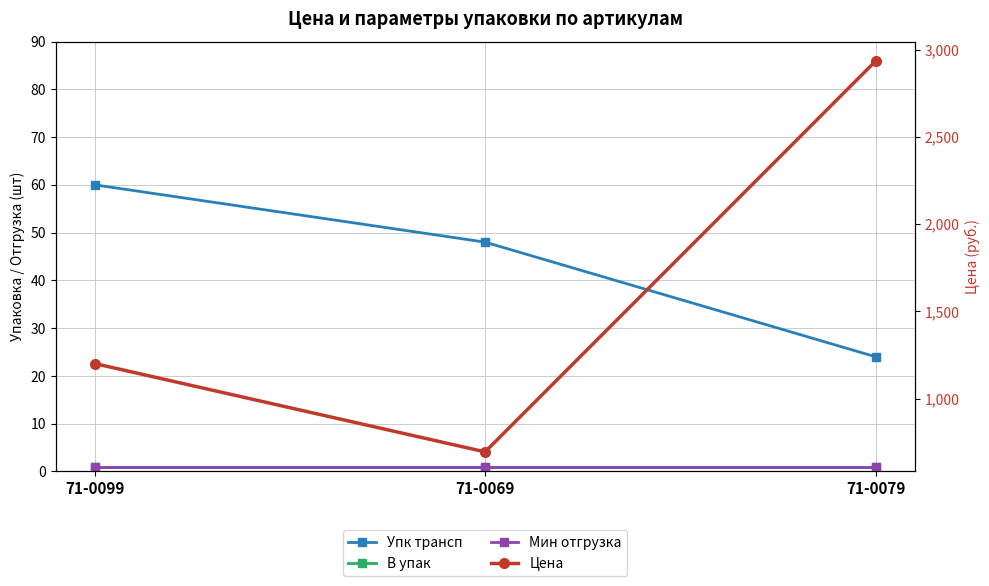

What is the sum of the Мин отгрузка values at 71-0069 and 71-0099?

2.0